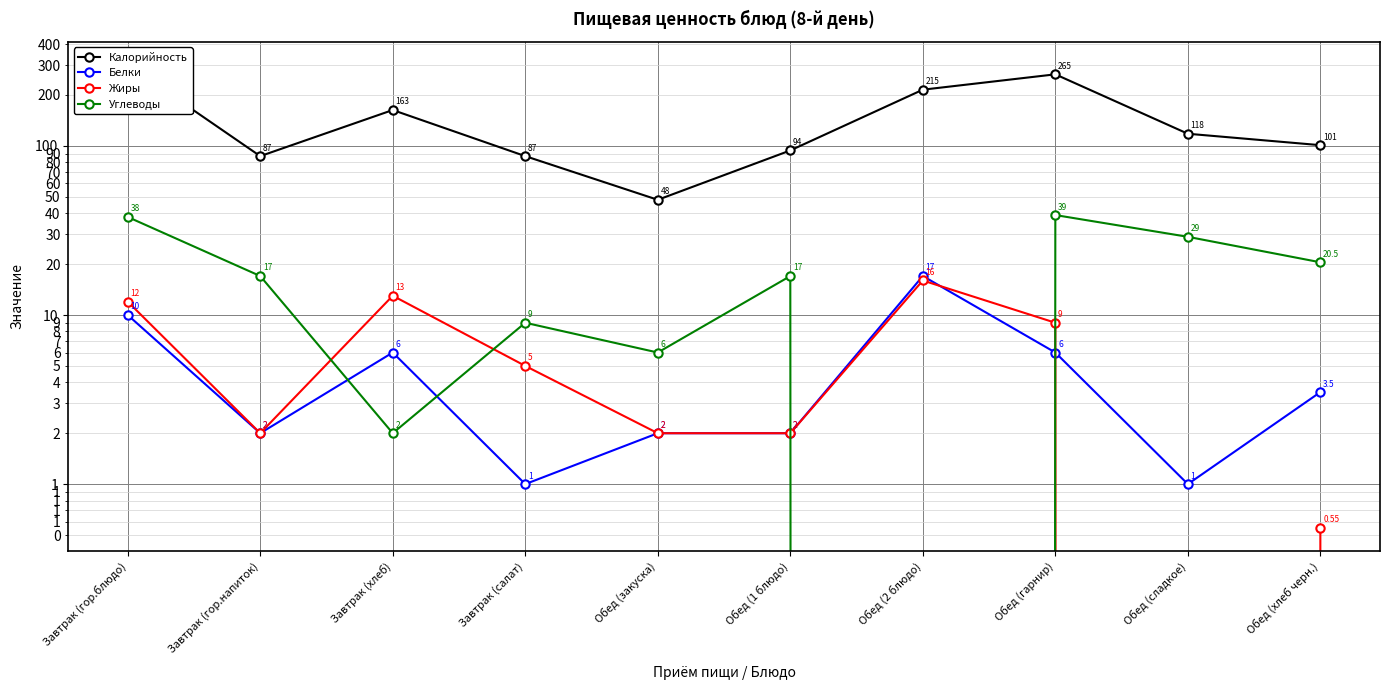

What is the greatest value displayed?

301.0